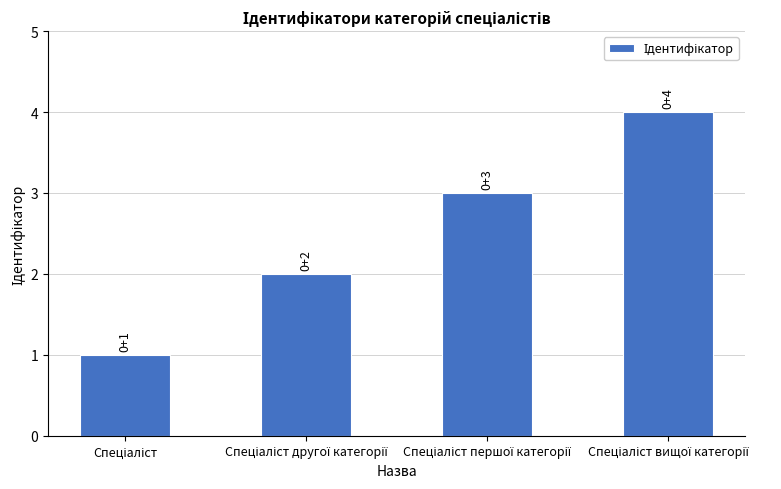

What is the greatest value displayed?

4